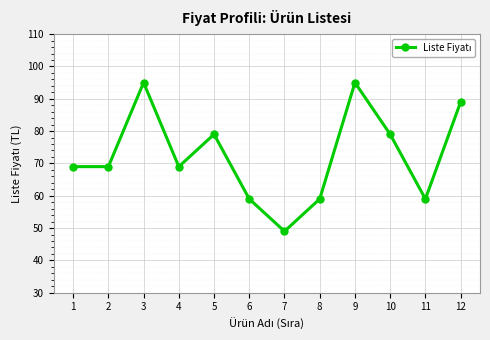

What is the sum of the values at 8 and 10?

138